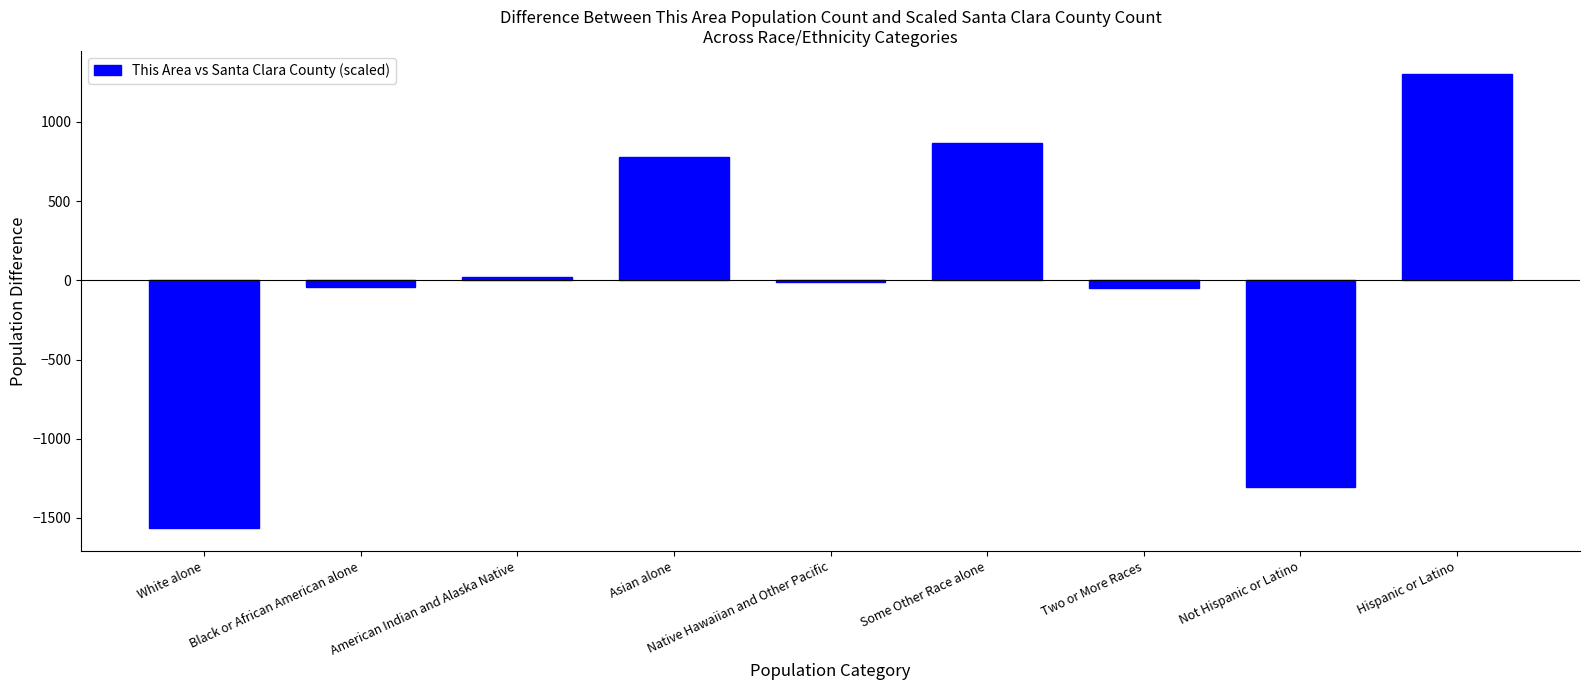

At which category does the chart reach its peak across all series?

Hispanic or Latino